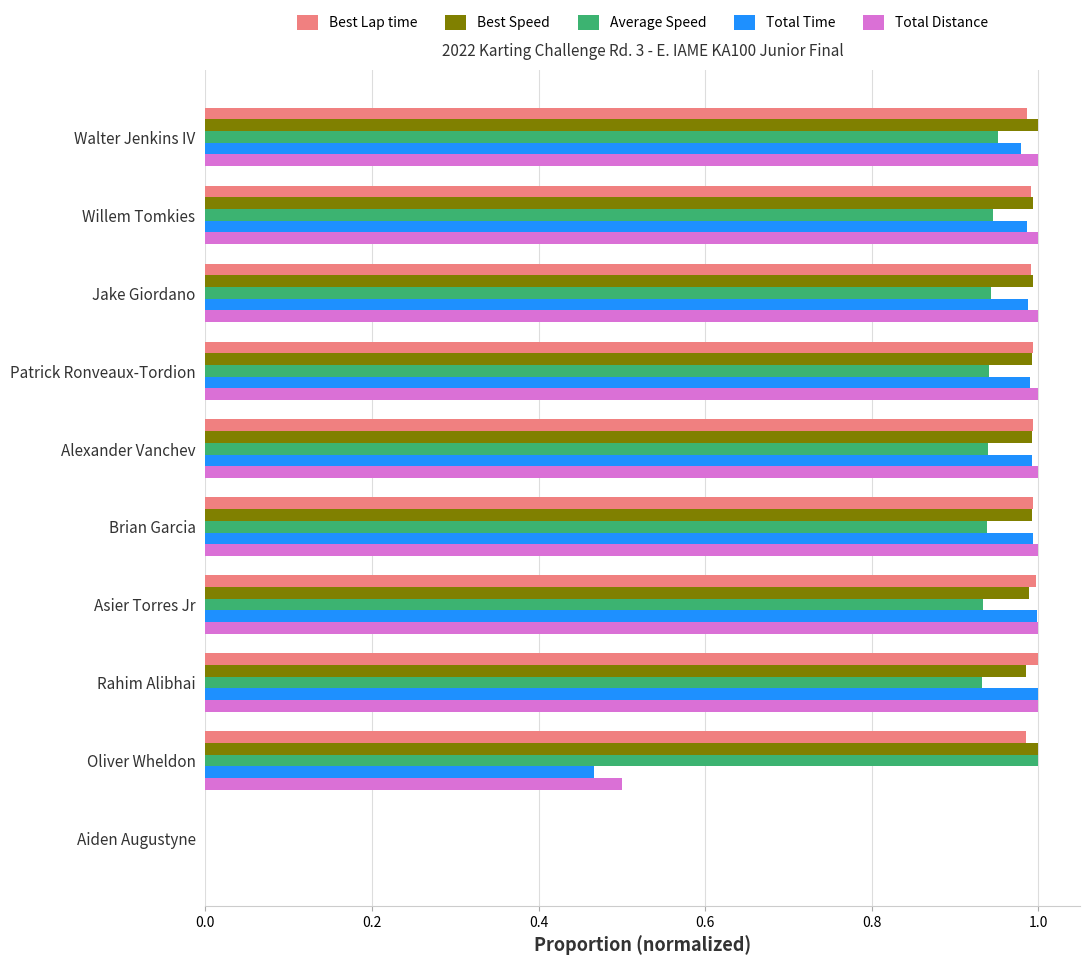

Which series changed the most between Jake Giordano and Aiden Augustyne?

Total Distance